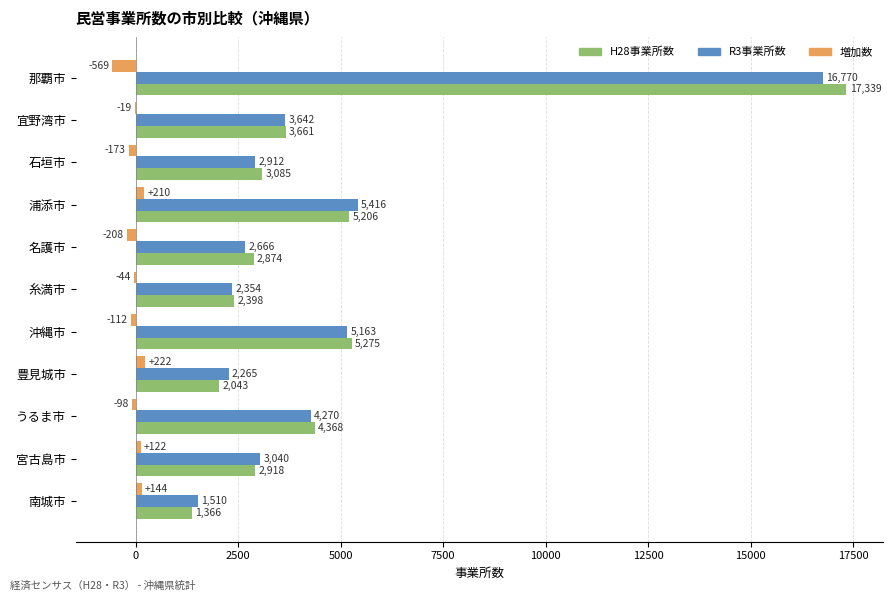

What are all the series names shown in the legend?

H28事業所数, R3事業所数, 増加数